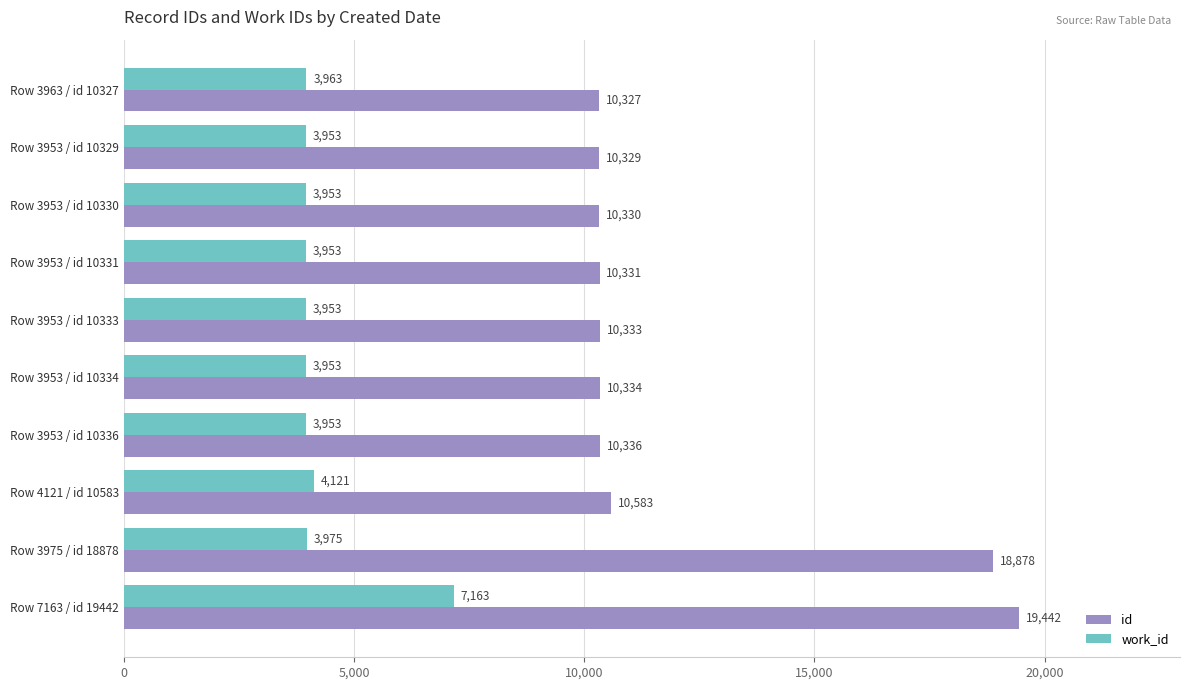

What are all the series names shown in the legend?

id, work_id